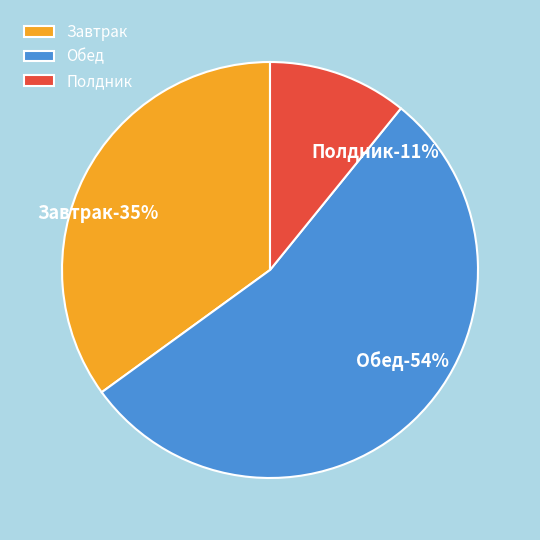

Which has a higher value, Обед or Завтрак?

Обед